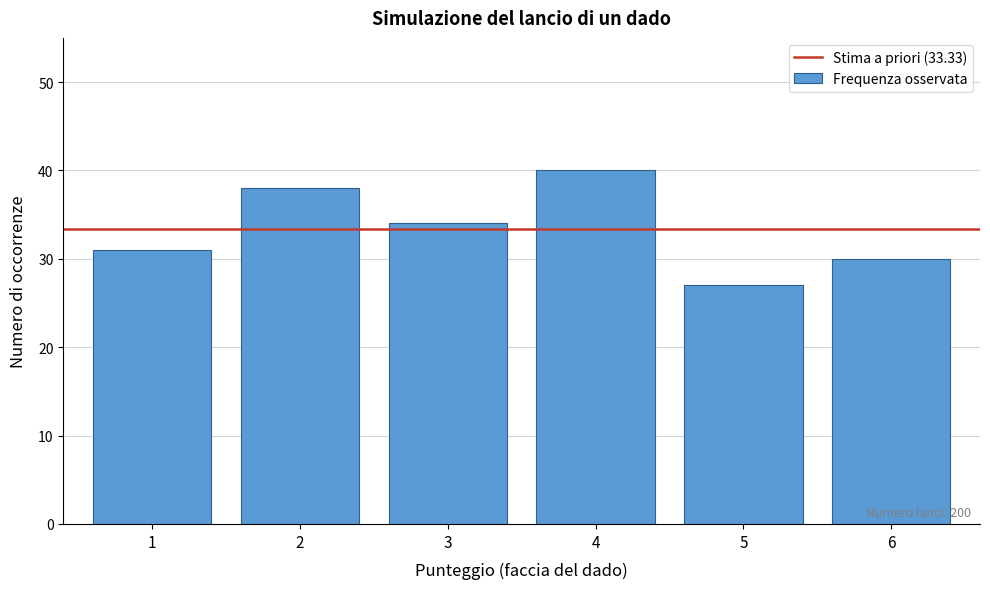

Reading left to right, transcribe all the data shown in this chart.

31	38	34	40	27	30